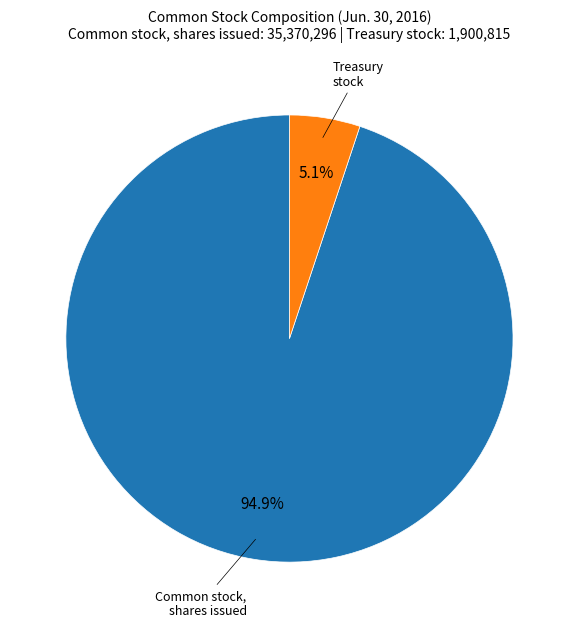

To the nearest percent, what is the difference between the Treasury stock and Common stock, shares issued slice percentages?

90%